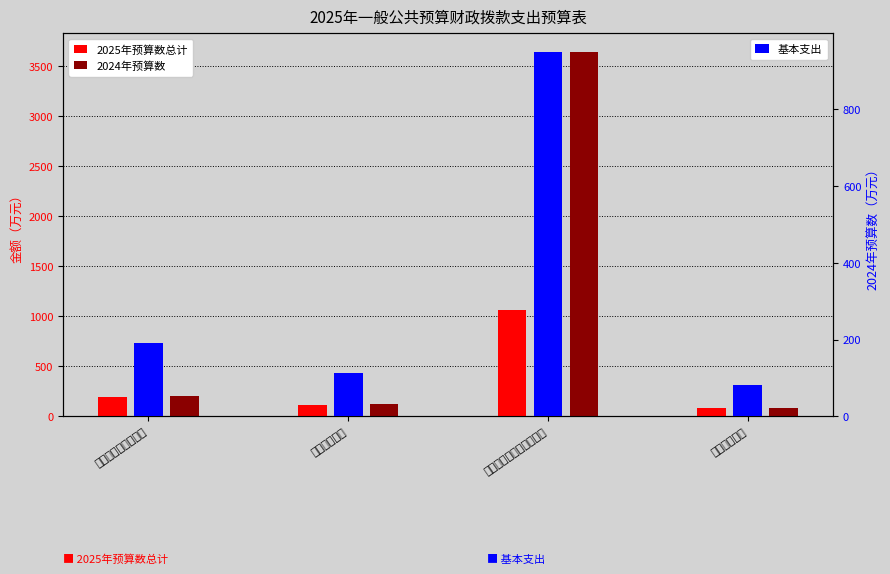

At which category does the chart reach its peak across all series?

资源勘探工业信息等支出